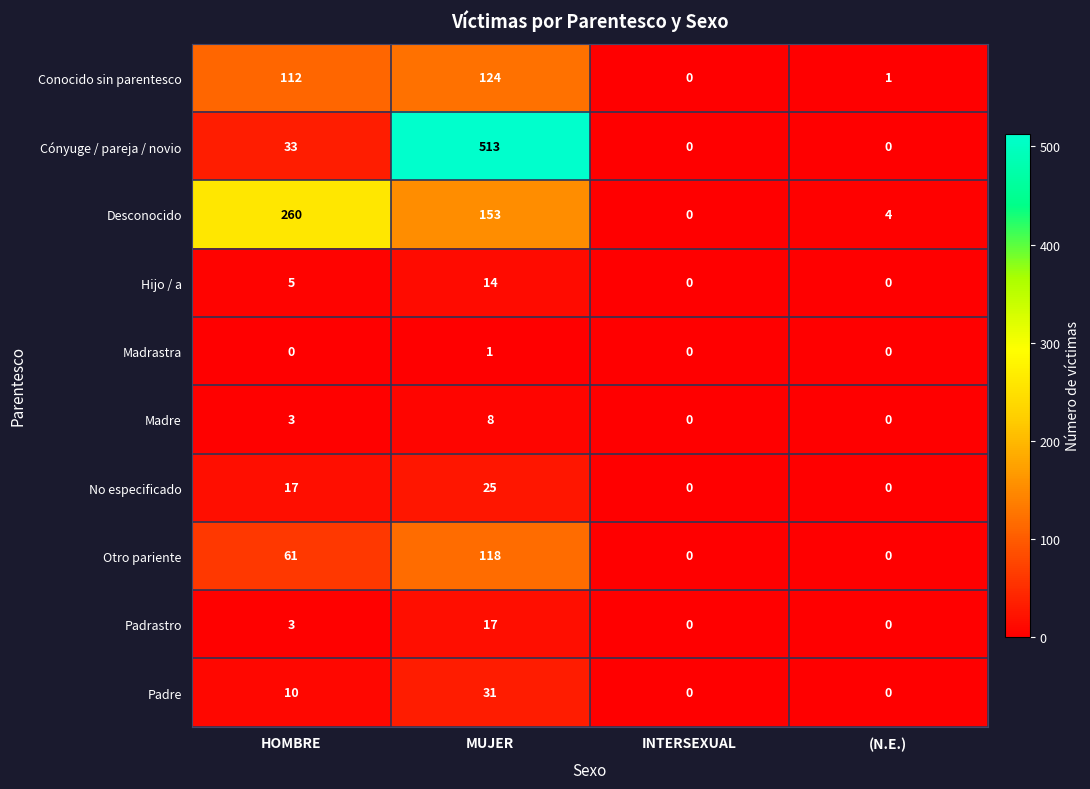

How many distinct data groups are displayed?

10